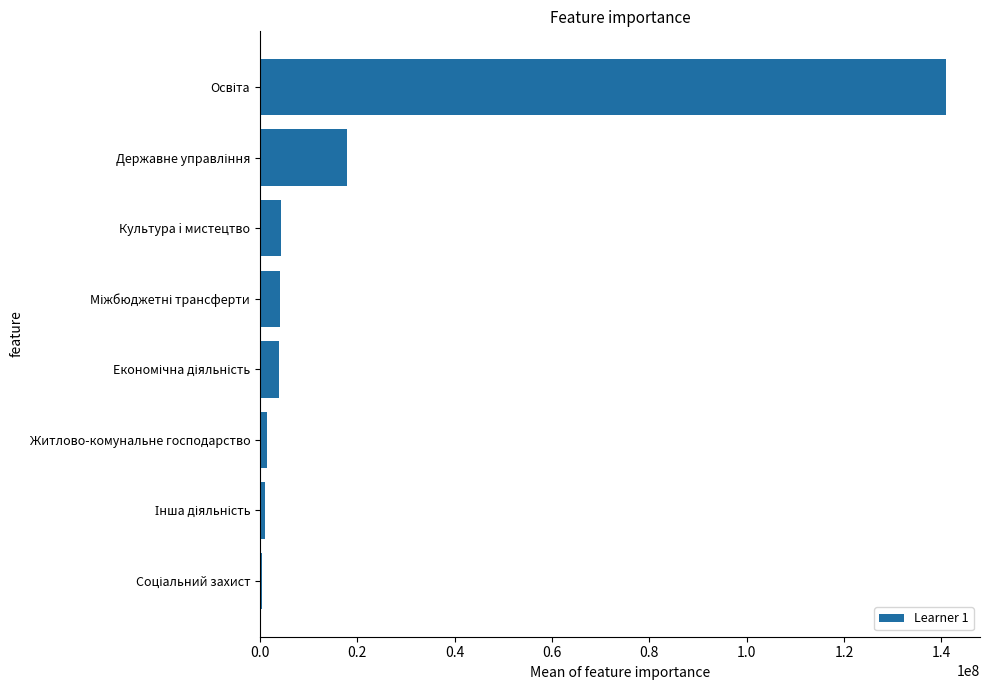

What is the approximate value at Культура i мистецтво?

4326274